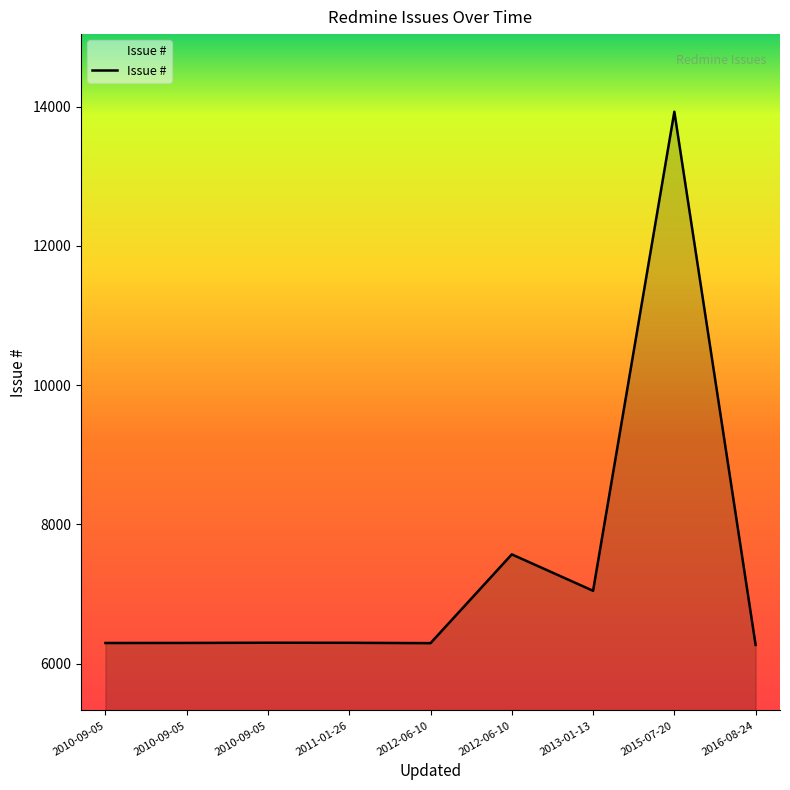

Which label corresponds to the smallest value in the chart?

2016-08-24